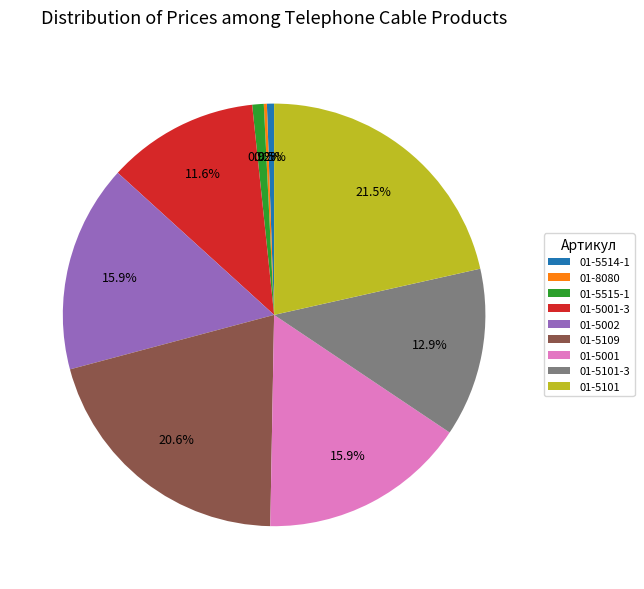

Combined, what portion of the pie is 01-5515-1 and 01-5101?

22.4%